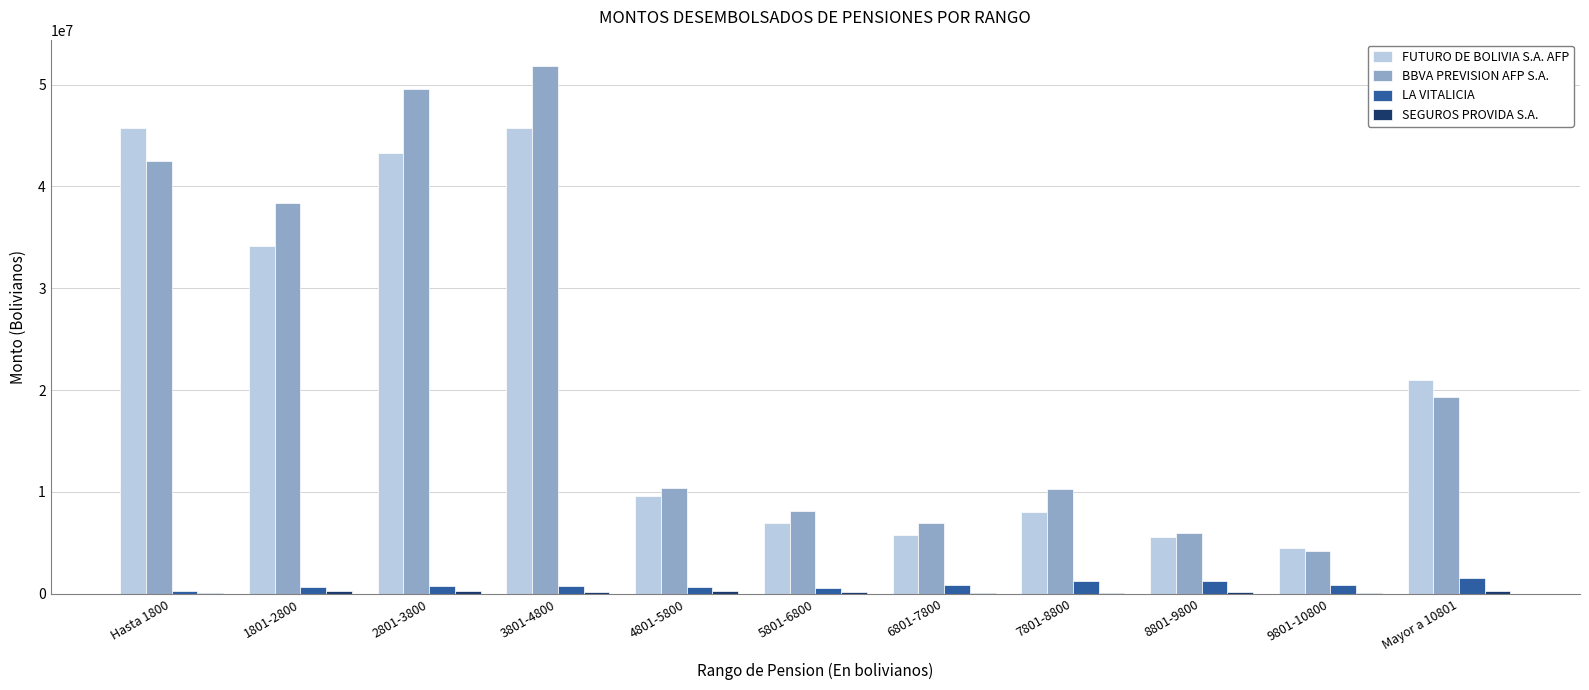

At which category does the chart reach its peak across all series?

3801-4800